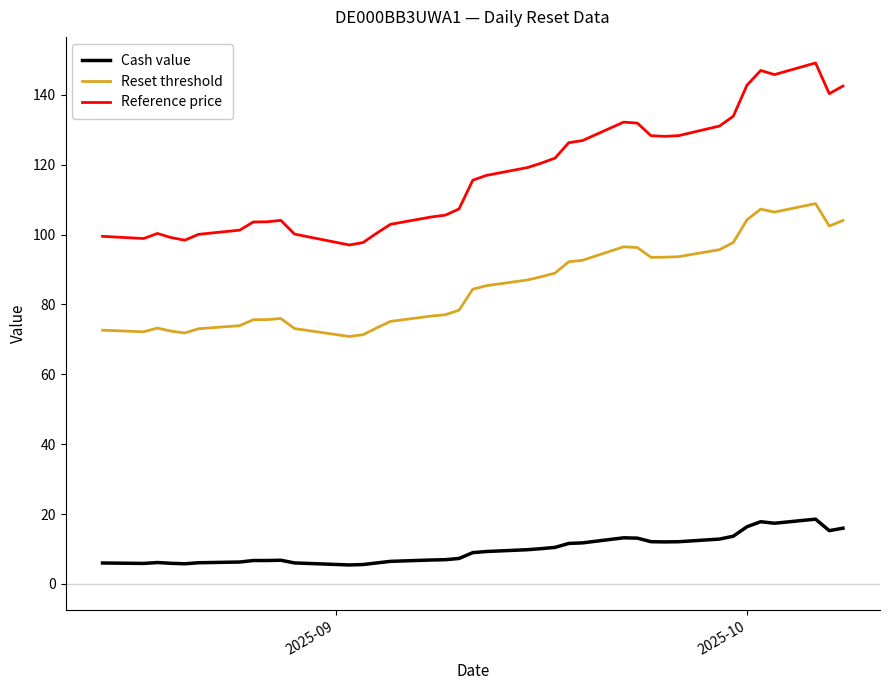

Which series has the largest range (max minus min)?

Reference price